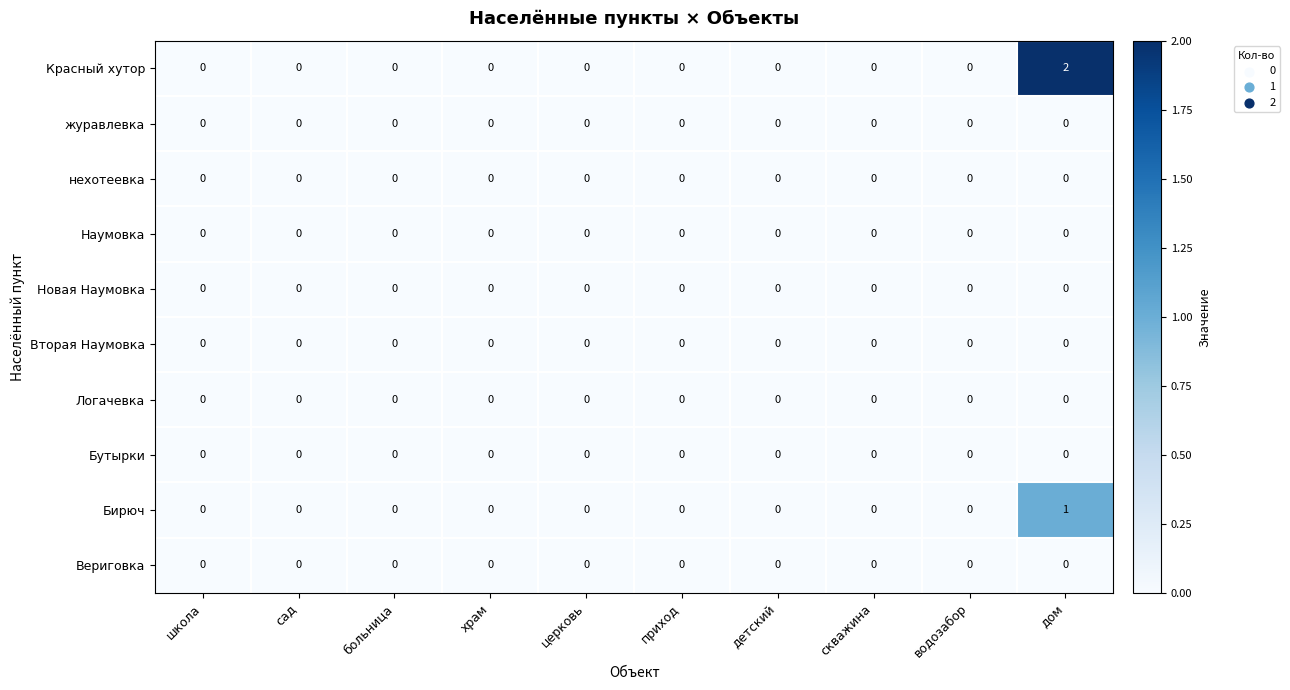

The Вериговка series shows 0 at скважина. True or false?

True